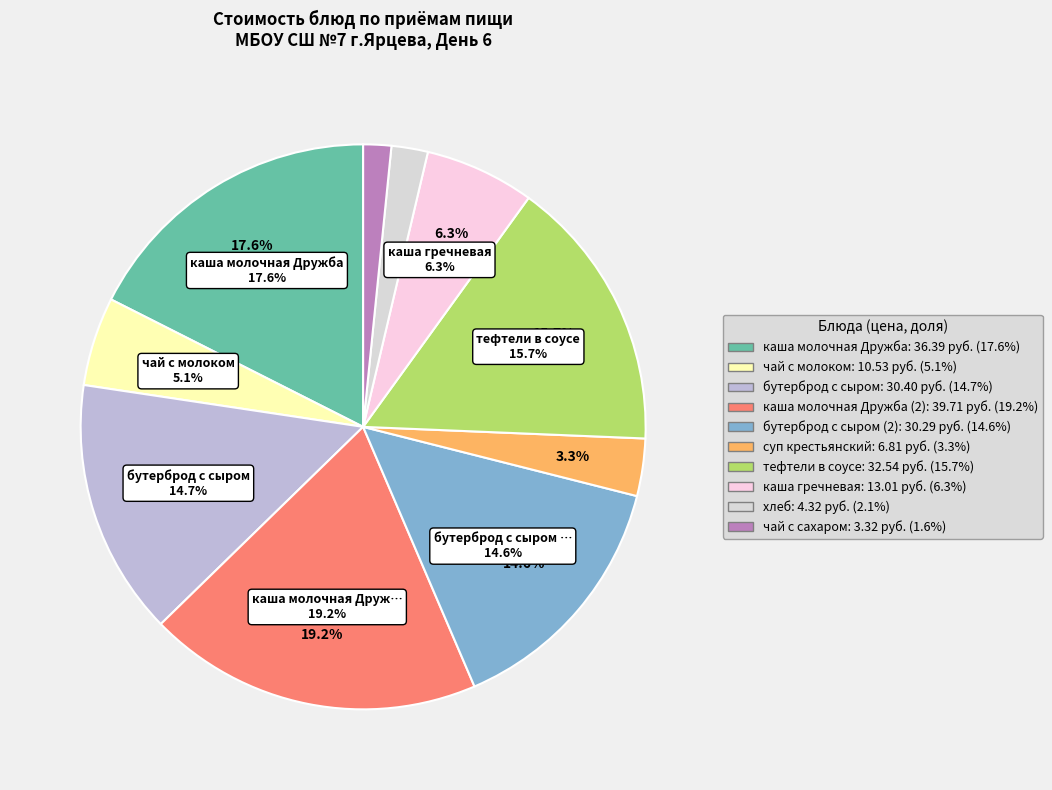

Is the sum of тефтели в соусе and каша гречневая greater than half?

No